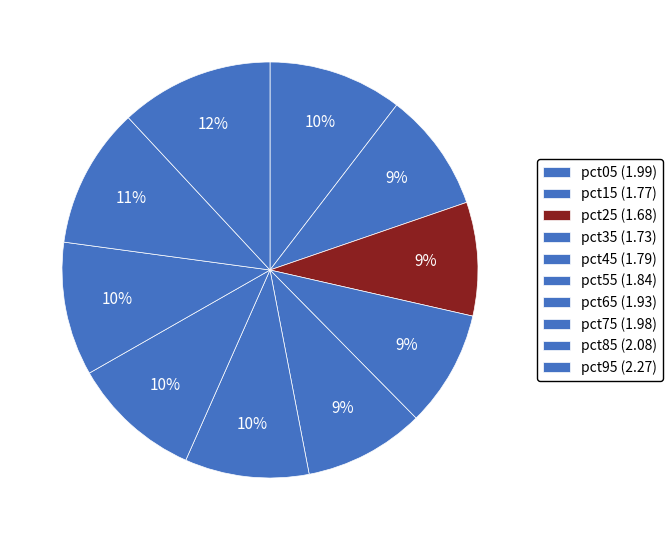

How many slices are in this pie chart?

10